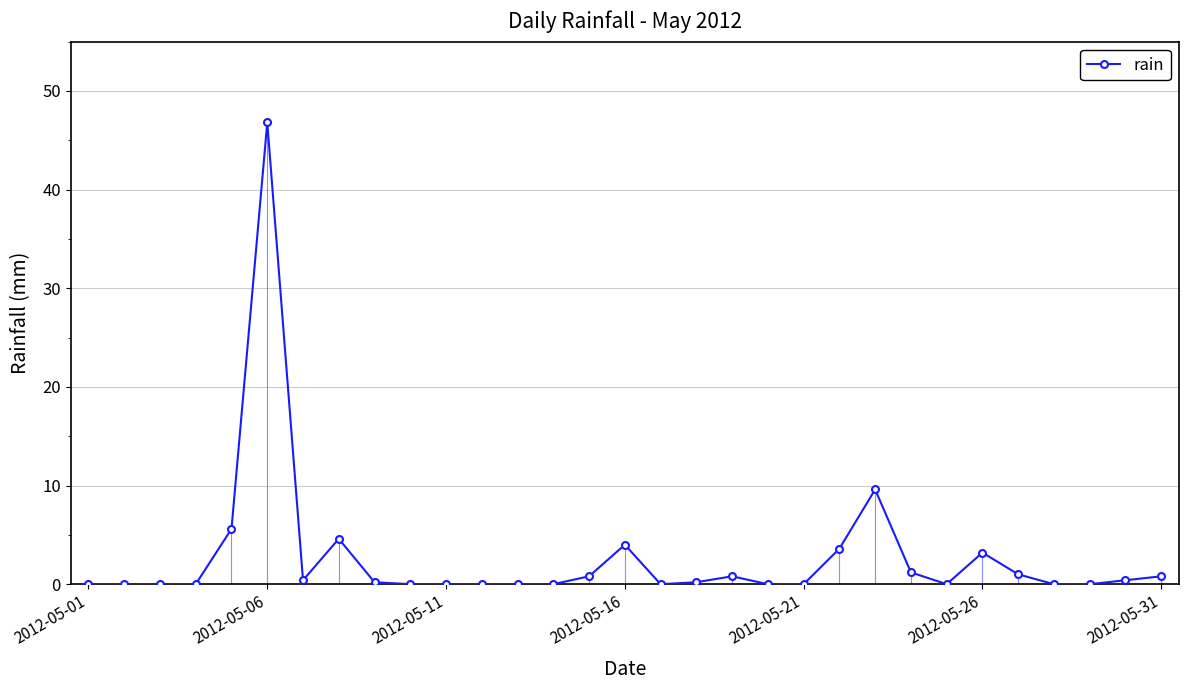

What is the value of the 22nd point from the left?

3.6